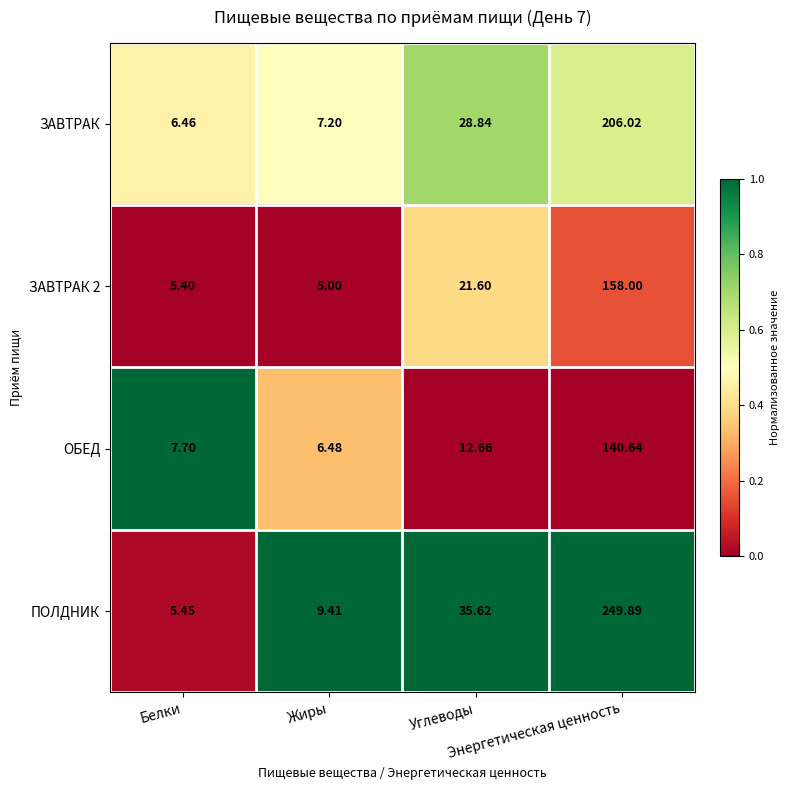

Which series has the largest range (max minus min)?

ПОЛДНИК